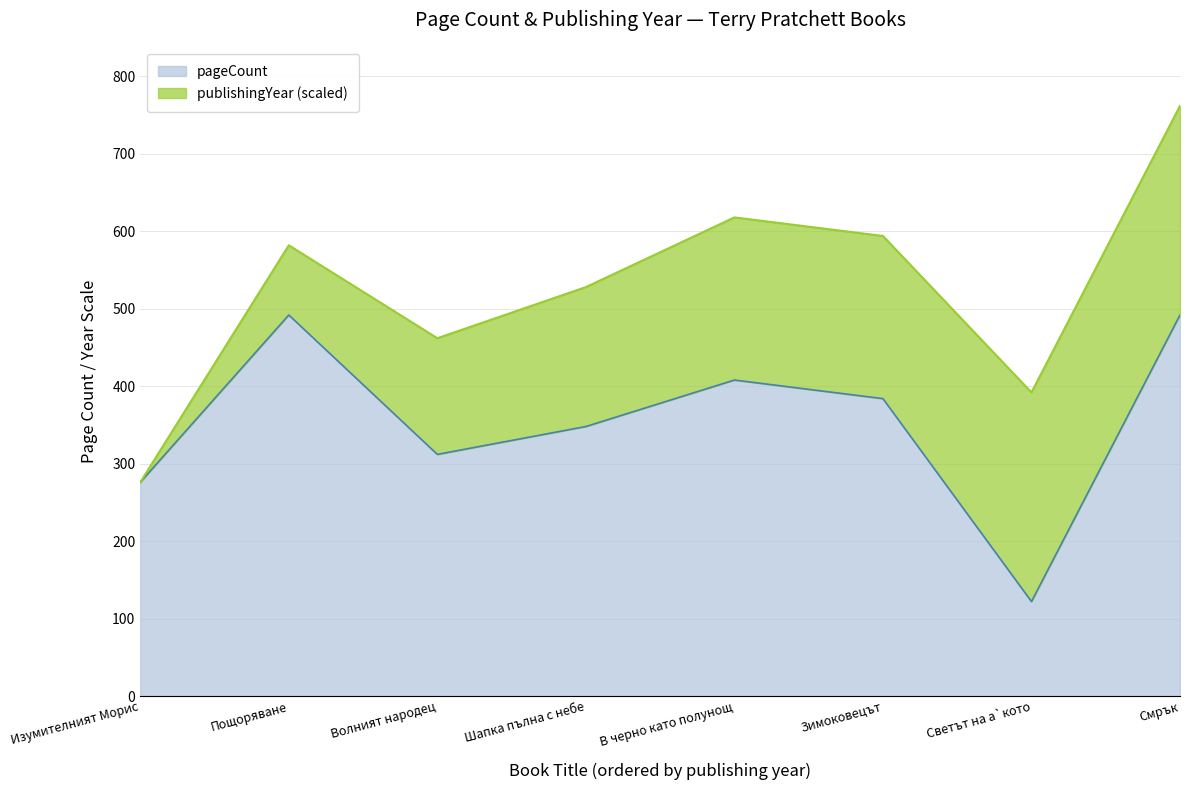

Reading left to right, what are all the values shown in this chart?

276	492	312	348	408	384	122	492